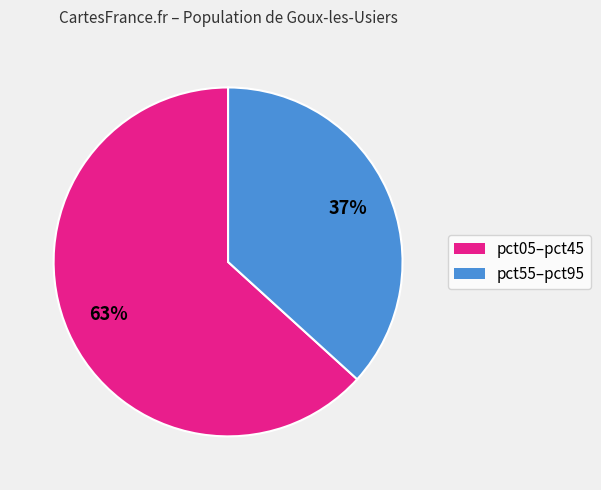

Count the number of slices in the pie.

2